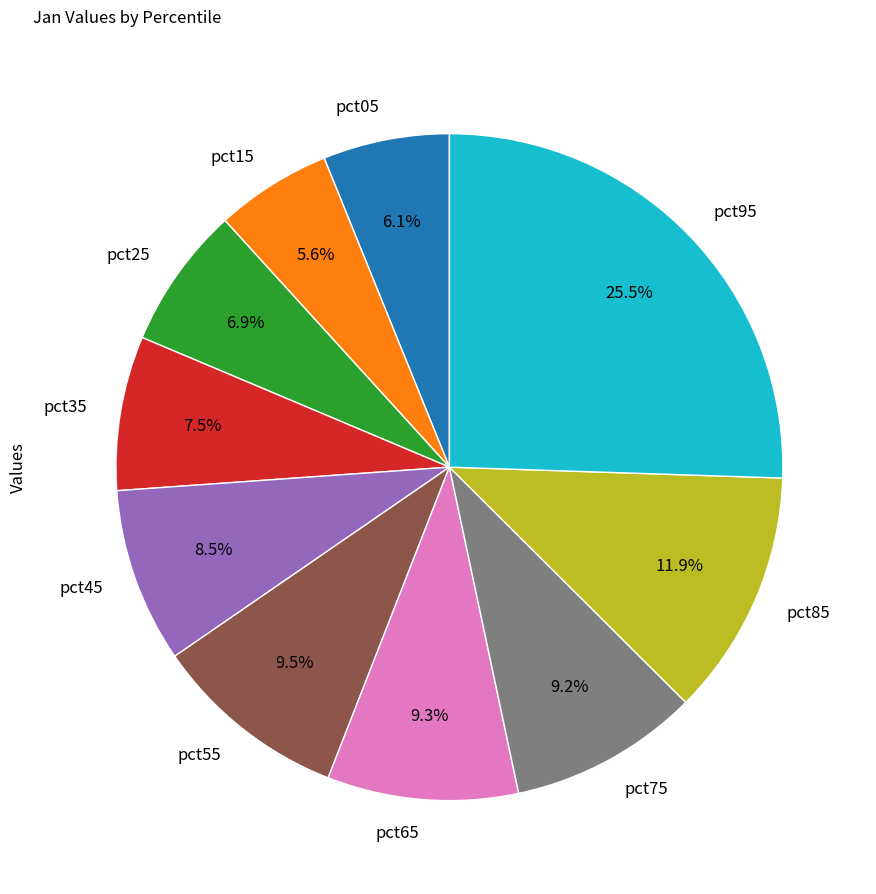

How many segments does this pie chart have?

10